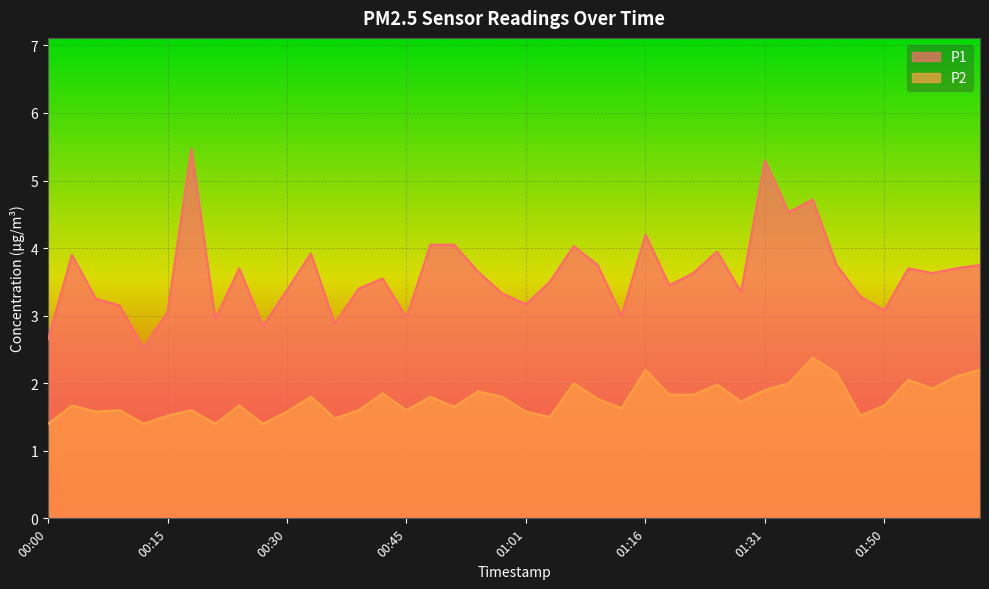

True or false: P2 and P1 intersect in this chart.

False